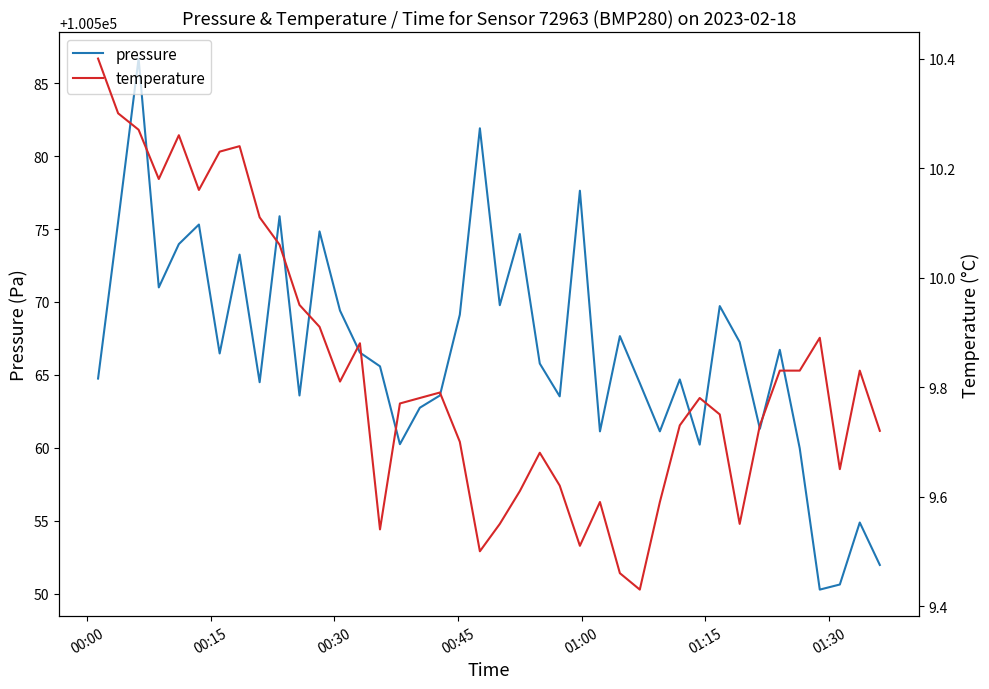

True or false: pressure has more than 1 interior local peaks.

True